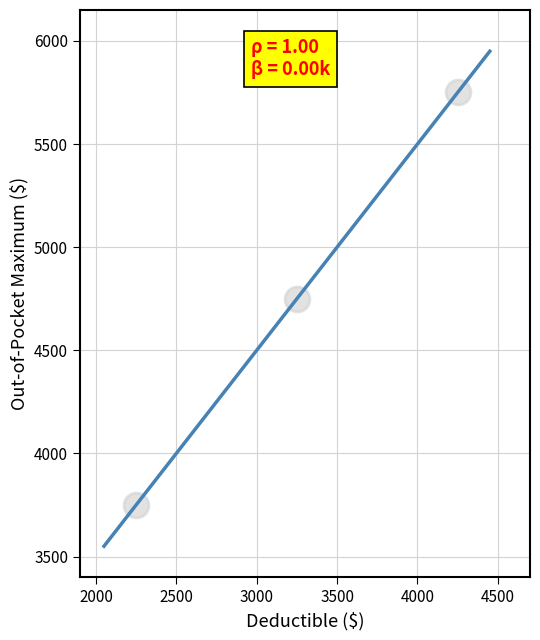

What is the average Y value?

4750